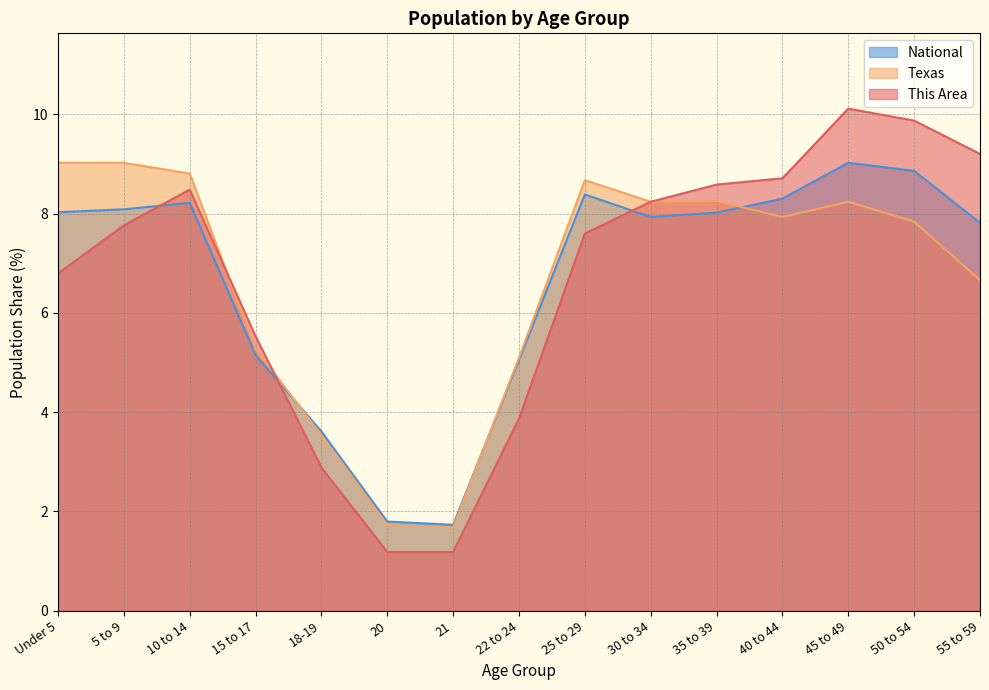

Reading right to left, extract all data points from this chart.

This Area: 9.2	9.9	10.1	8.7	8.6	8.2	7.6	3.9	1.2	1.2	2.9	5.5	8.5	7.8	6.8
Texas: 6.7	7.8	8.2	7.9	8.3	8.2	8.7	5.1	1.7	1.7	3.5	5.3	8.8	9.0	9.0
National: 7.8	8.9	9.0	8.3	8.0	7.9	8.4	5.1	1.7	1.8	3.6	5.1	8.2	8.1	8.0